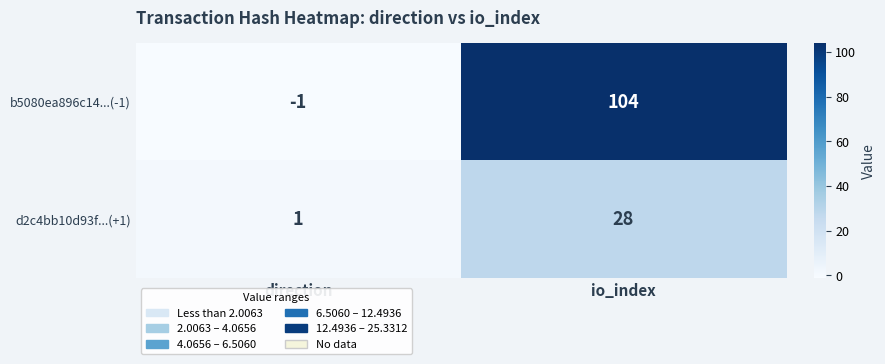

Reading right to left, list all the values displayed in this chart.

b5080ea896c14...(-1): 104	-1
d2c4bb10d93f...(+1): 28	1